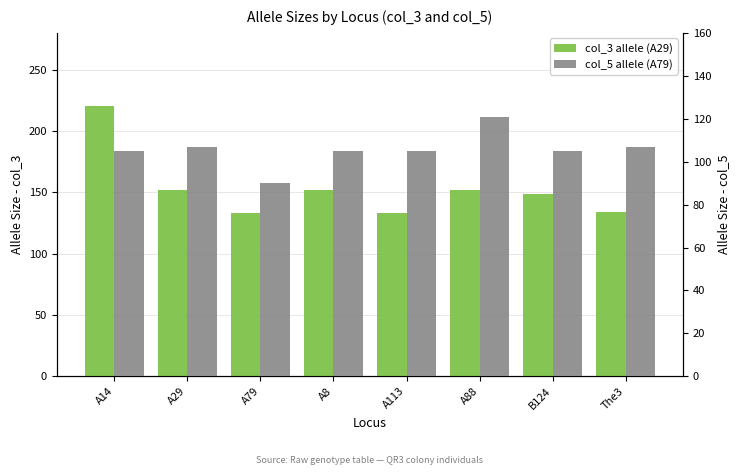

How many bars are there in each group?

2